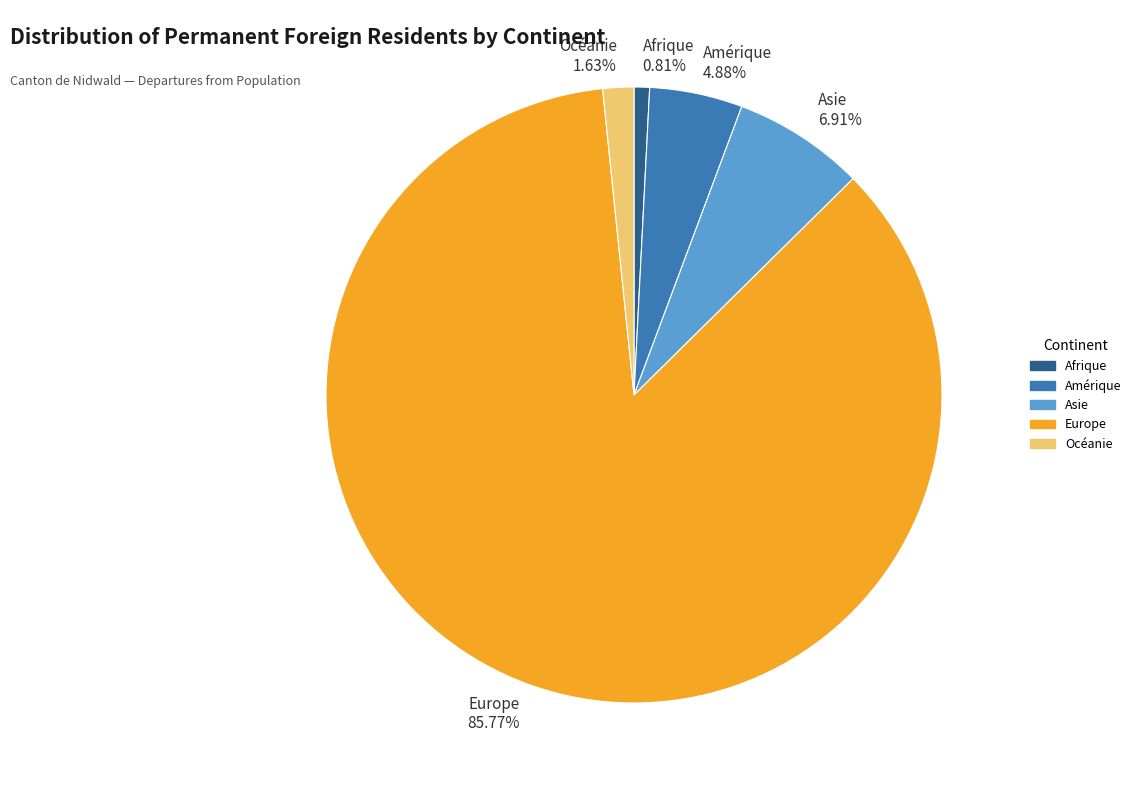

What is the smallest slice in the pie chart?

Afrique